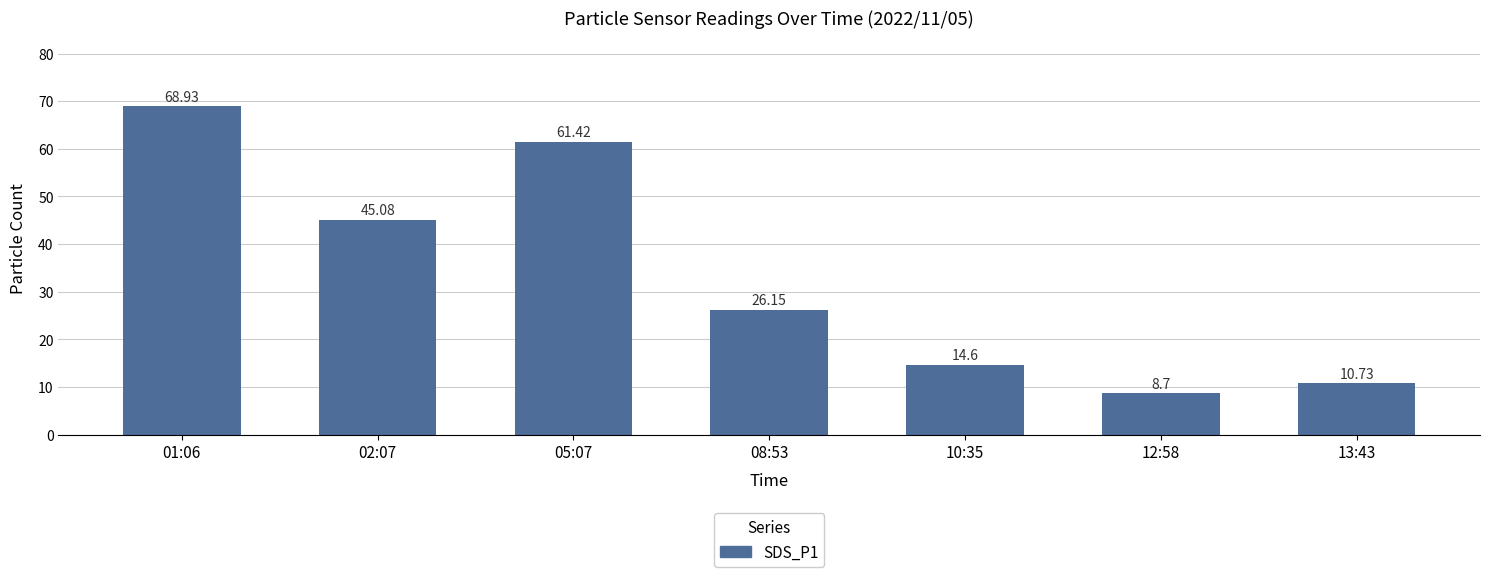

Between 08:53 and 10:35, which is larger?

08:53